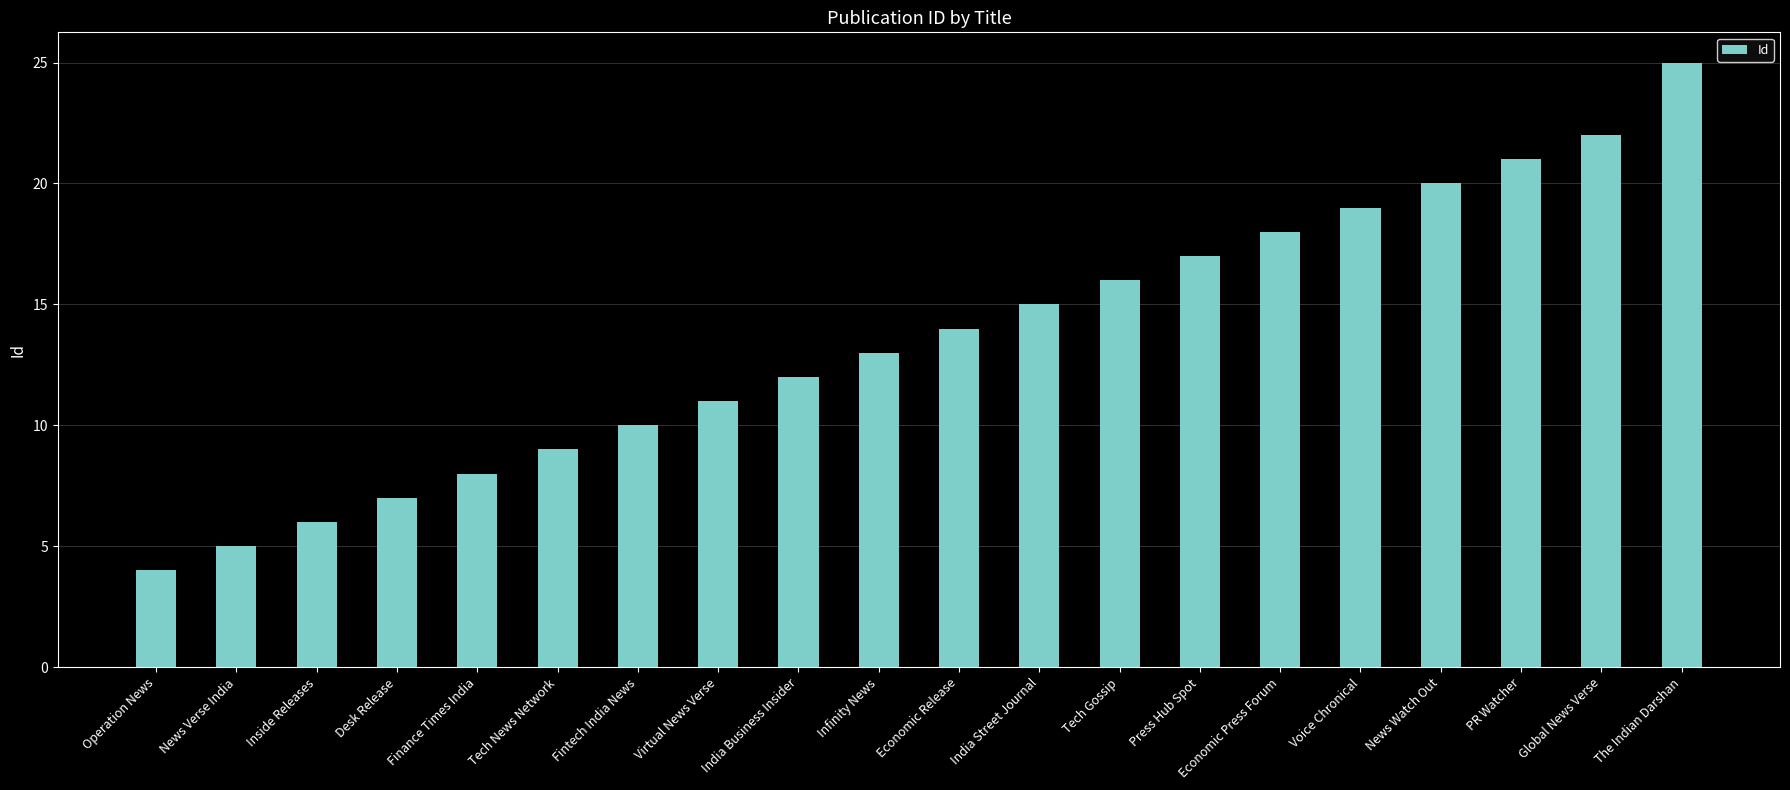

Rank the categories by value from lowest to highest.

Operation News, News Verse India, Inside Releases, Desk Release, Finance Times India, Tech News Network, Fintech India News, Virtual News Verse, India Business Insider, Infinity News, Economic Release, India Street Journal, Tech Gossip, Press Hub Spot, Economic Press Forum, Voice Chronical, News Watch Out, PR Watcher, Global News Verse, The Indian Darshan